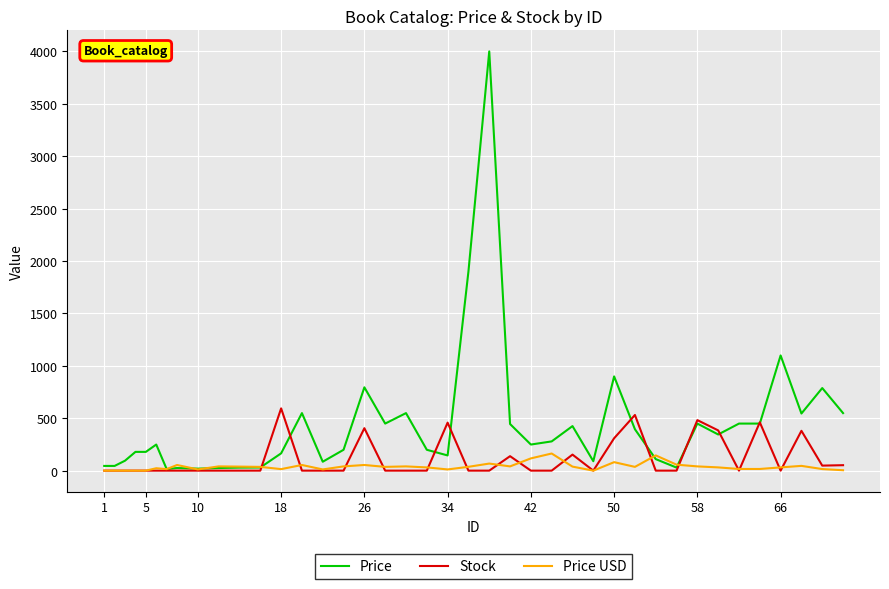

How many values in the Price series are below 249?

19